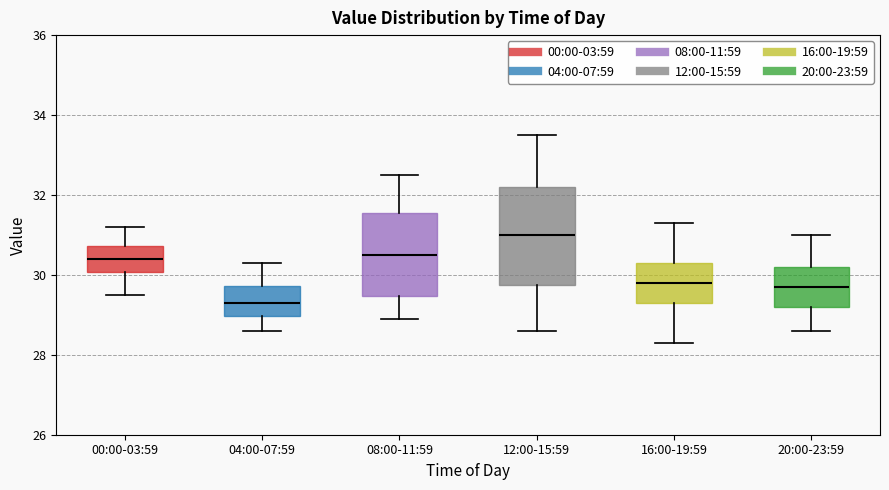

Which box has the lowest median line?

04:00-07:59